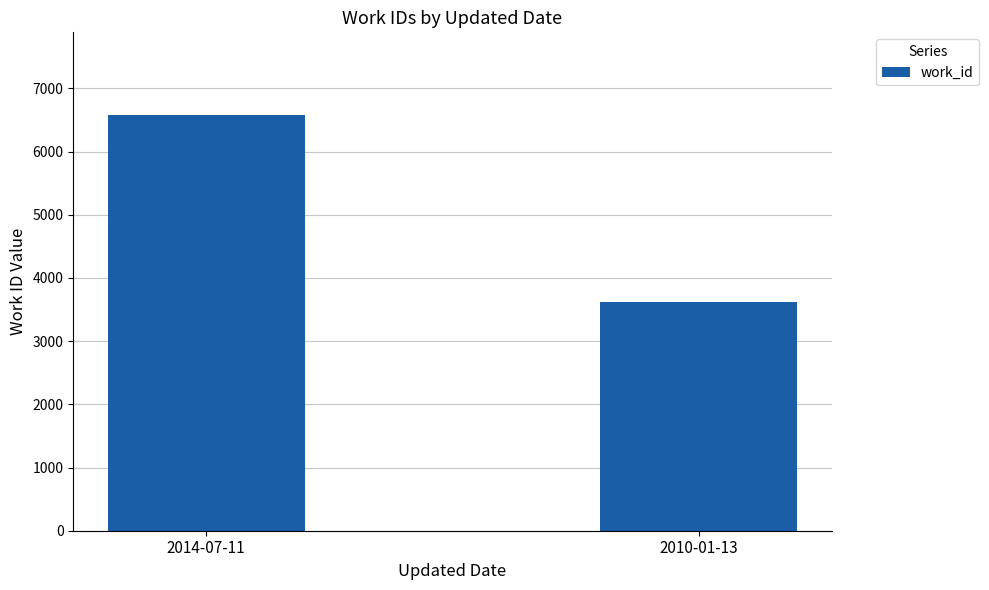

The value at 2010-01-13 is 5979. True or false?

False